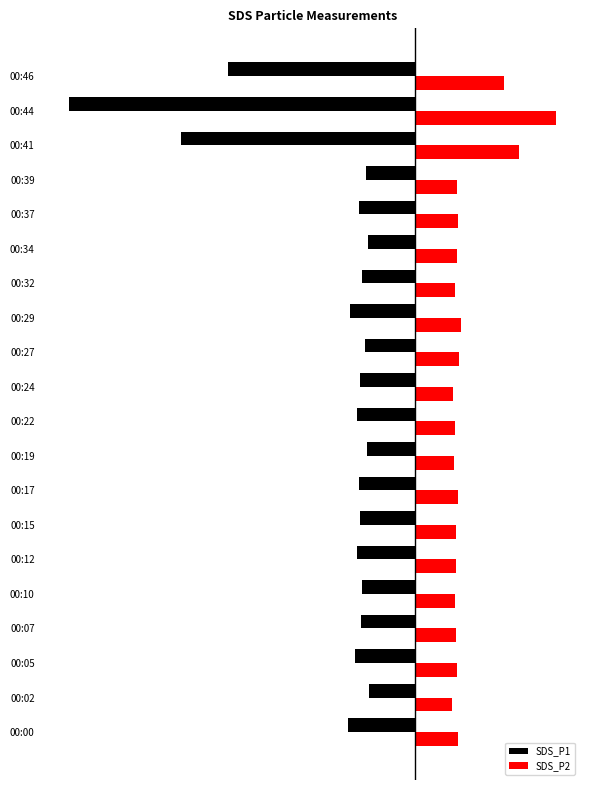

What is the greatest value displayed?

41.5